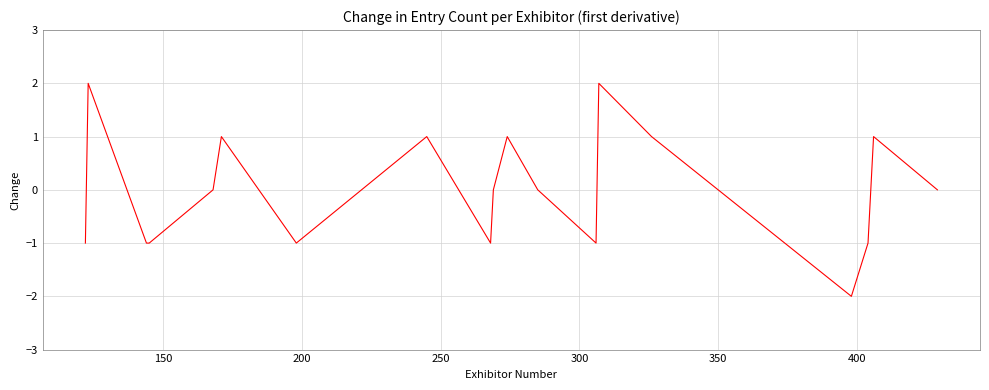

How many lines are shown in the chart?

1